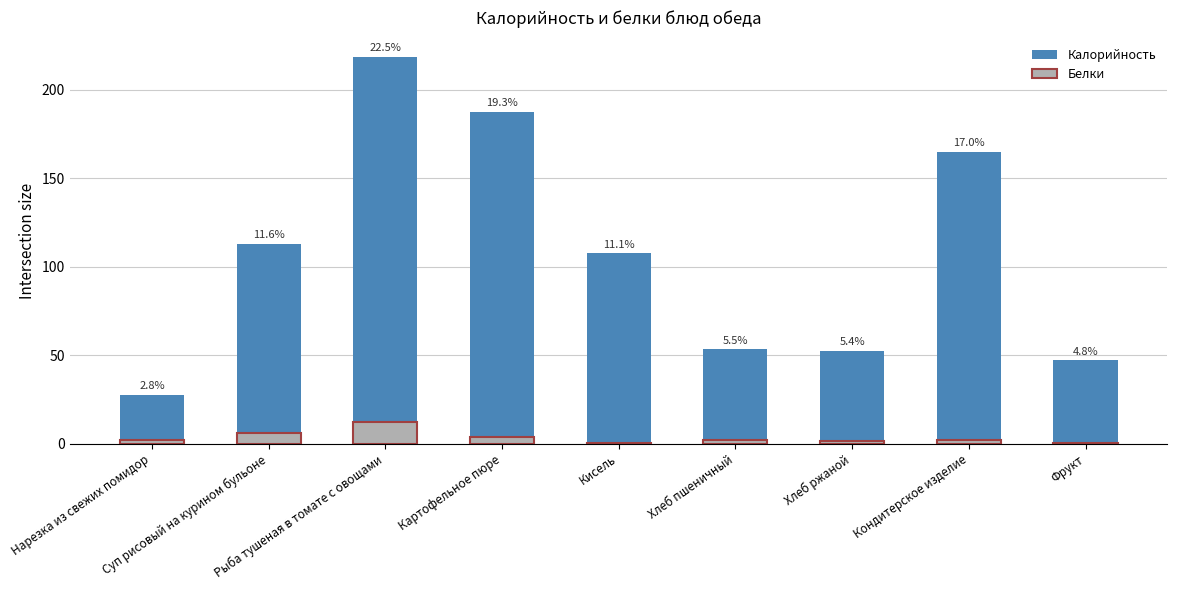

What is the sum of the Белки values at Картофельное пюре and Хлеб ржаной?

5.5